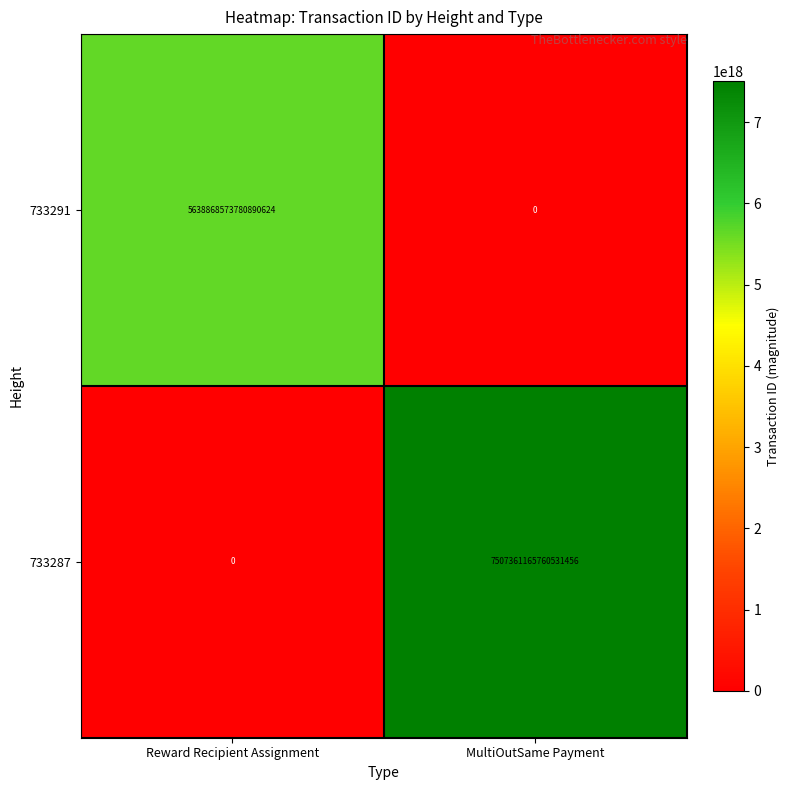

Which series changed the most between Reward Recipient Assignment and MultiOutSame Payment?

733287